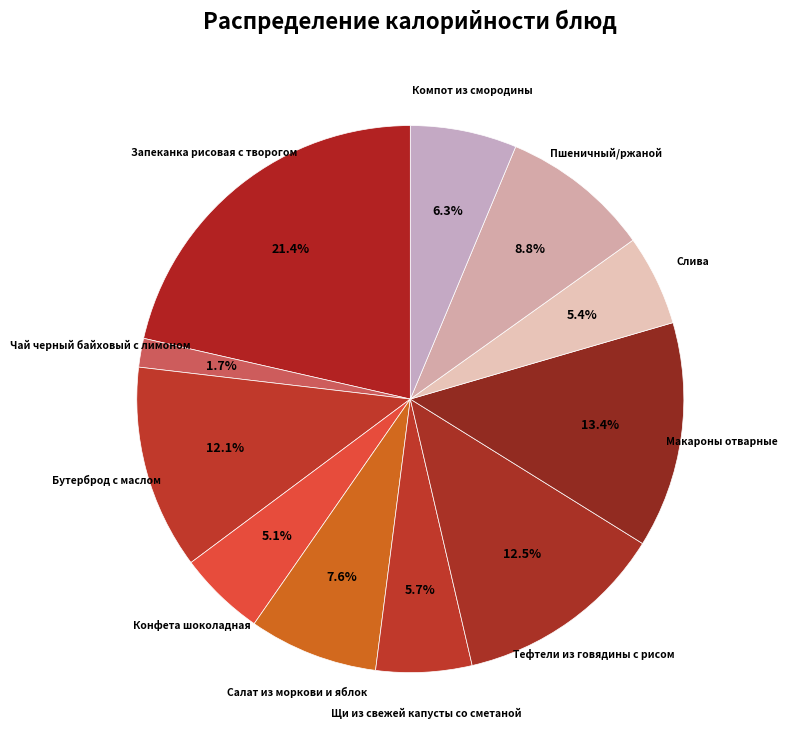

Count the number of slices in the pie.

11